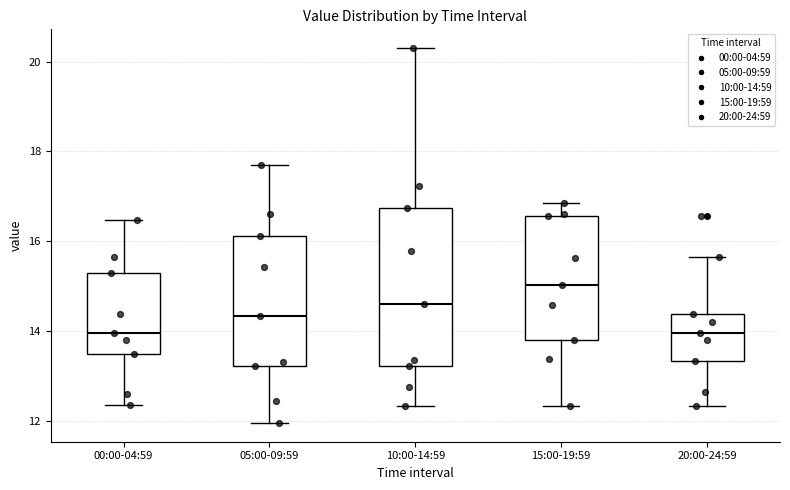

Reading left to right, read every box against the y-axis: the position of its median line, the range the box covers, and the ends of its whiskers. The values are not printed on the chart, so give them approximately, as read against the axis.

00:00-04:59: median 14.0, box 13.4 to 15.2, whiskers 12.4 to 16.4
05:00-09:59: median 14.4, box 13.2 to 16.2, whiskers 12.0 to 17.8
10:00-14:59: median 14.6, box 13.2 to 16.8, whiskers 12.4 to 20.4
15:00-19:59: median 15.0, box 13.8 to 16.6, whiskers 12.4 to 16.8
20:00-24:59: median 14.0, box 13.4 to 14.4, whiskers 12.4 to 15.6